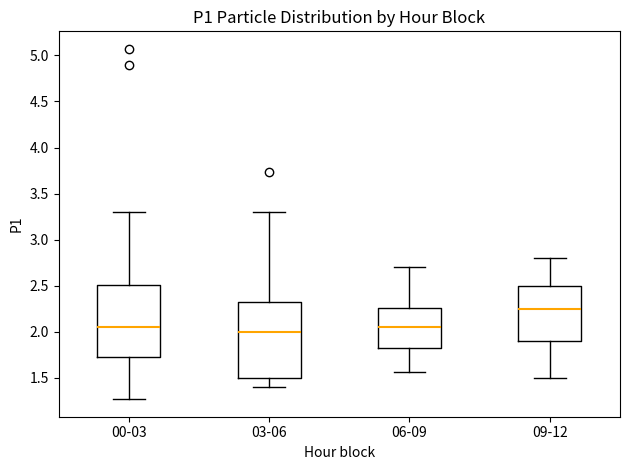

Reading left to right, read every box against the y-axis: the position of its median line, the range the box covers, and the ends of its whiskers. The values are not printed on the chart, so give them approximately, as read against the axis.

00-03: median 2.05, box 1.75 to 2.50, whiskers 1.25 to 3.30
03-06: median 2.00, box 1.50 to 2.35, whiskers 1.40 to 3.30
06-09: median 2.05, box 1.80 to 2.25, whiskers 1.55 to 2.70
09-12: median 2.25, box 1.90 to 2.50, whiskers 1.50 to 2.80